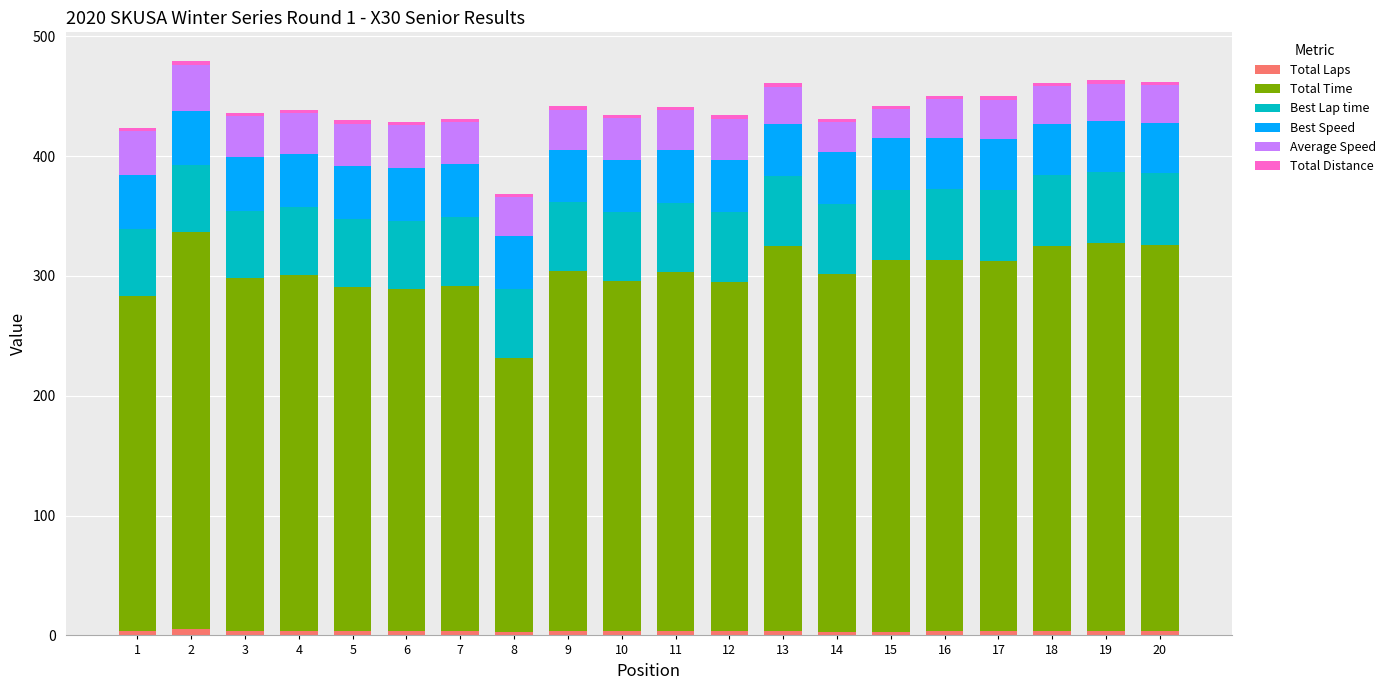

Does the chart contain any negative values?

No